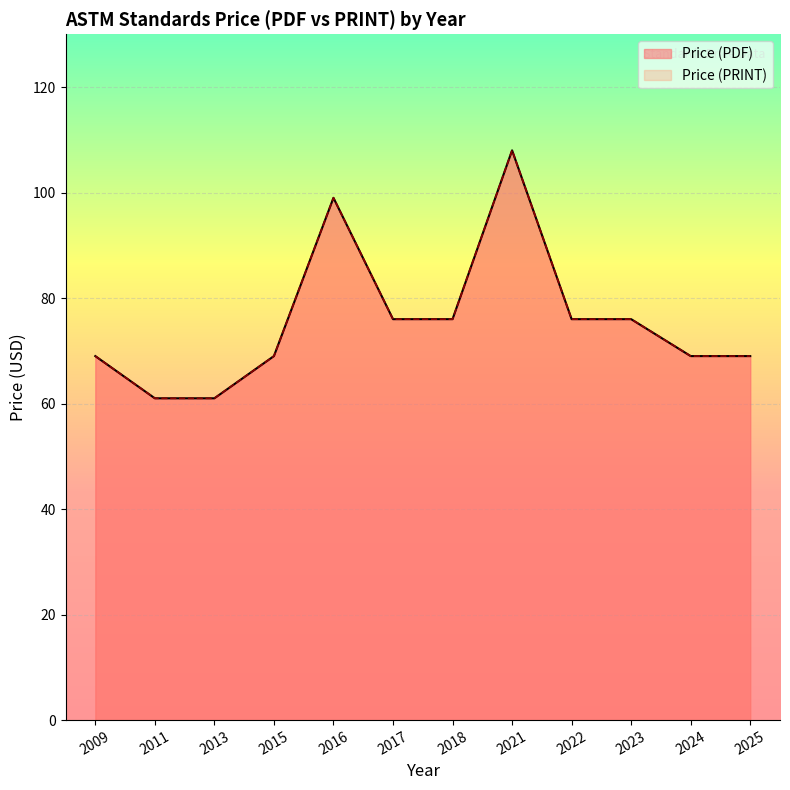

At 2015, list the series in order from largest to smallest.

Price (PDF), Price (PRINT)